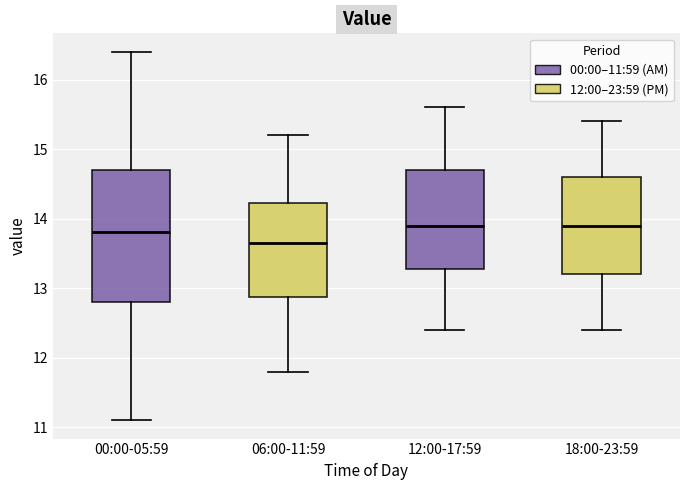

Which box has the lowest median line?

06:00-11:59